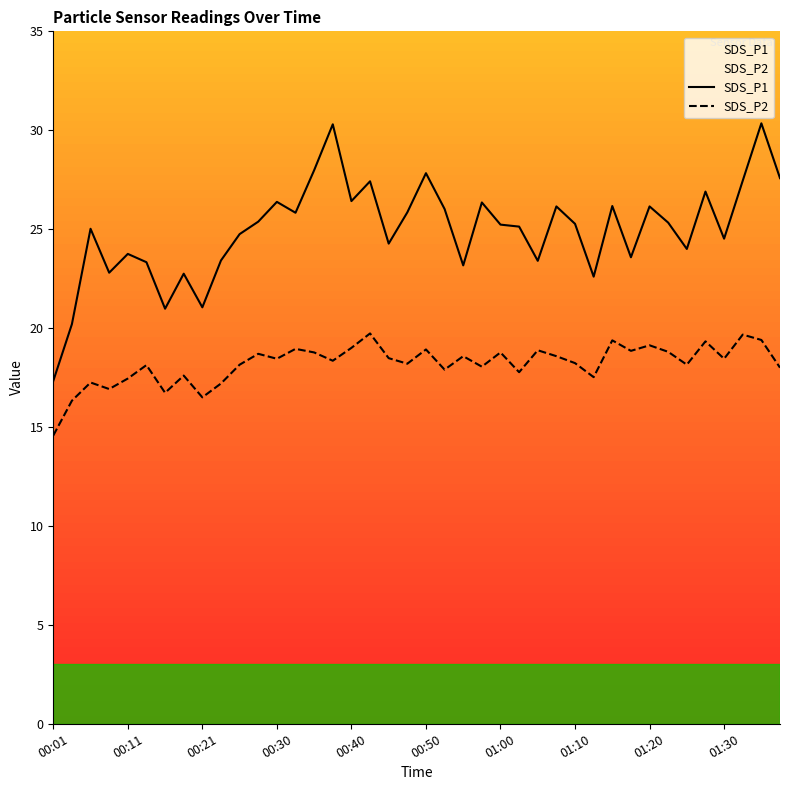

Which series has the widest spread of values?

SDS_P1